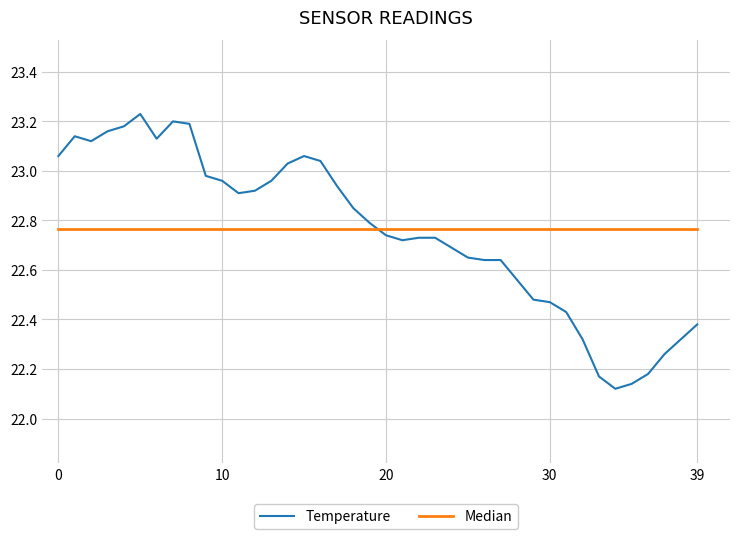

List the series in order of their peak value, highest first.

Temperature, Median